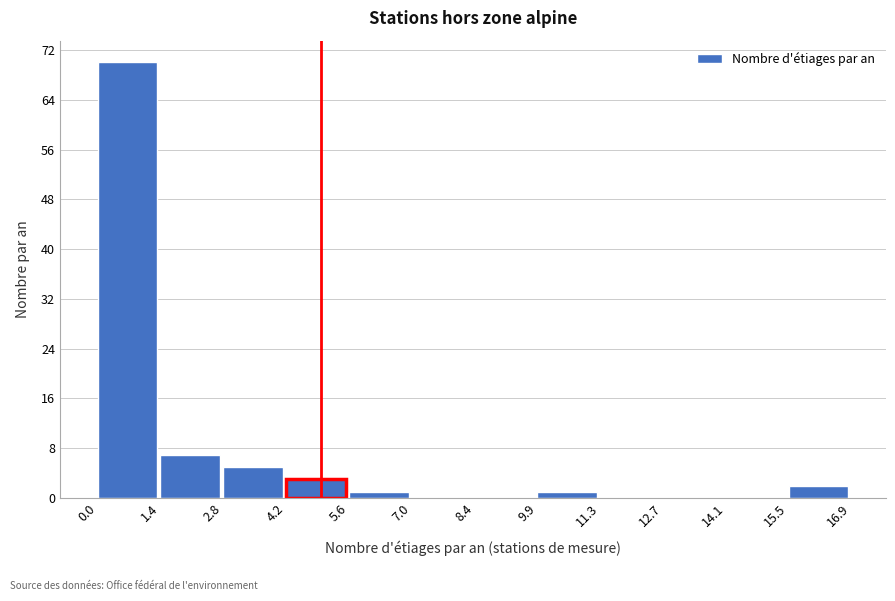

Reading left to right, transcribe this chart: for each bar, give the range it covers on the x-axis and its height. The values are not printed on the chart, so give them approximately, as read against the axis.

0.0 to 1.4: 70
1.4 to 2.8: 7
2.8 to 4.2: 5
4.2 to 5.6: 3
5.6 to 7.0: 1
7.0 to 8.4: 0
8.4 to 9.9: 0
9.9 to 11.3: 1
11.3 to 12.7: 0
12.7 to 14.1: 0
14.1 to 15.5: 0
15.5 to 16.9: 2